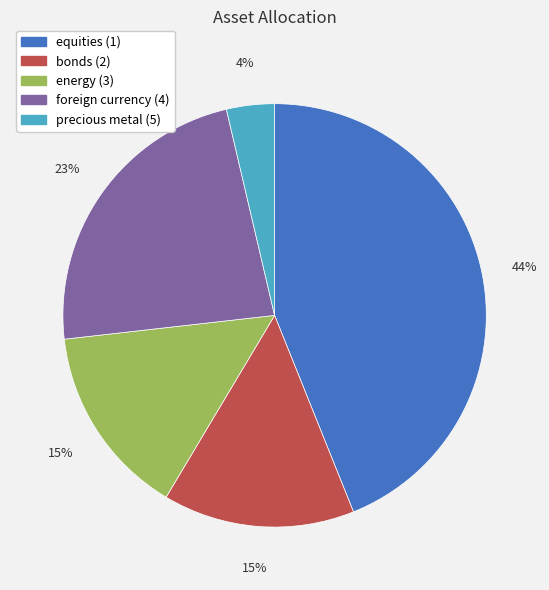

The equities (1) slice represents 44% of the pie. True or false?

True